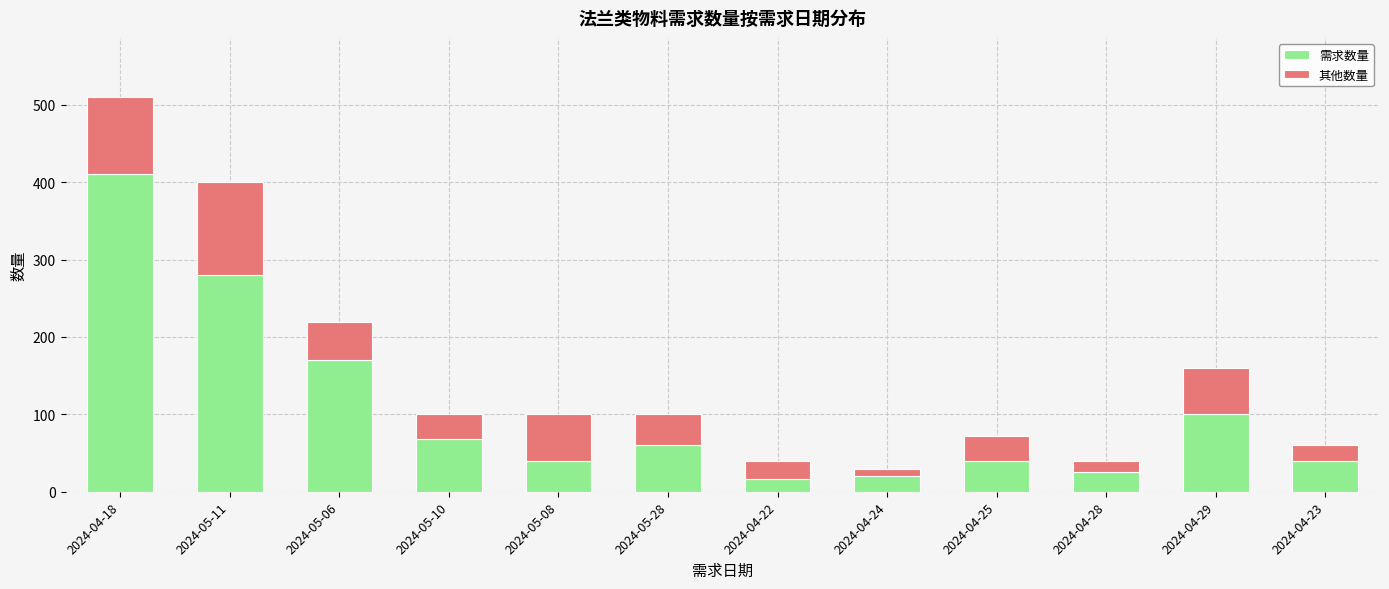

At which category is the sum across all series the highest?

2024-04-18